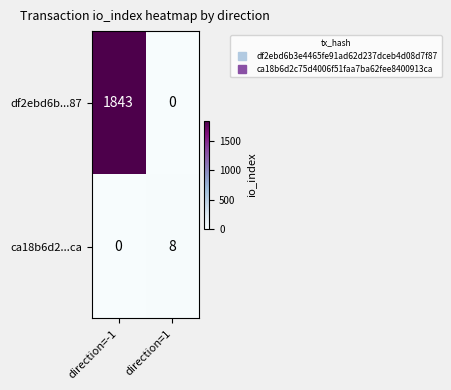

Reading right to left, transcribe all the data shown in this chart.

df2ebd6b...87: direction=1=0	direction=-1=1843
ca18b6d2...ca: direction=1=8	direction=-1=0